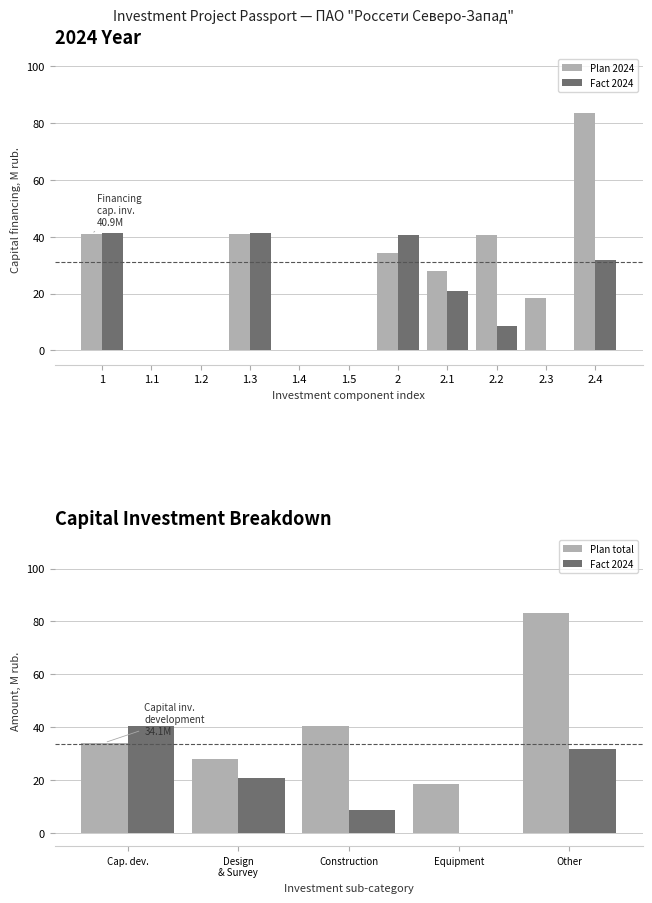

At which label does Plan 2024 first exceed 27?

1